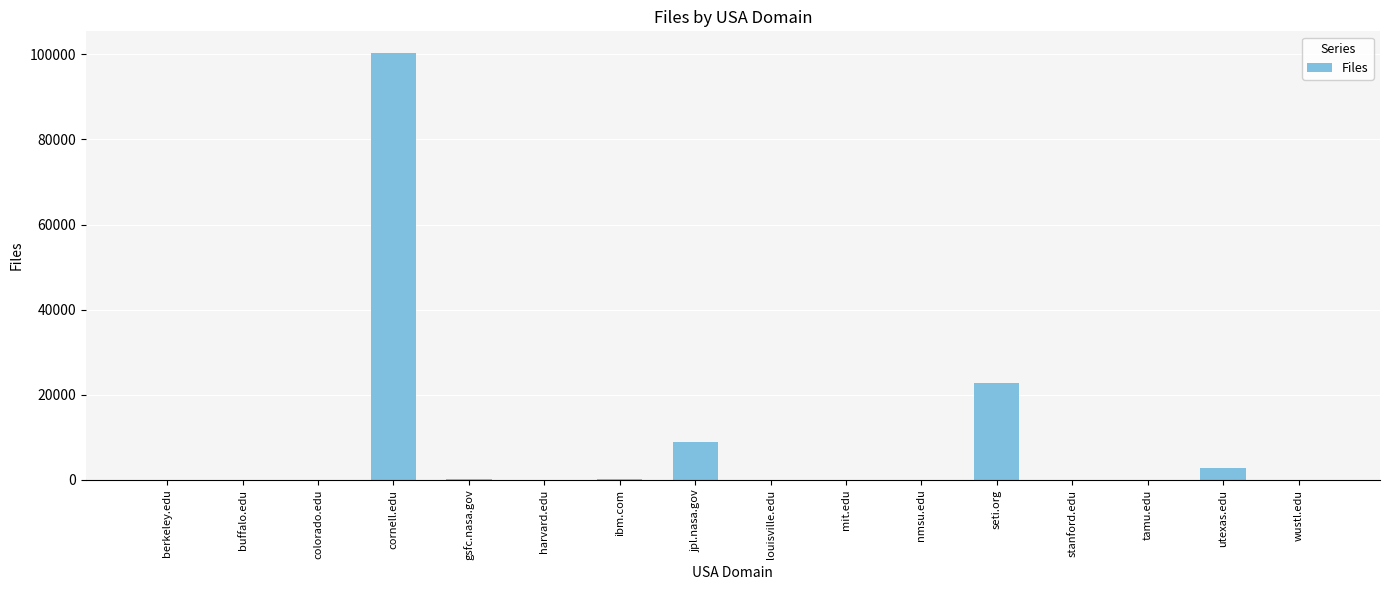

What is the sum of all values?

135506